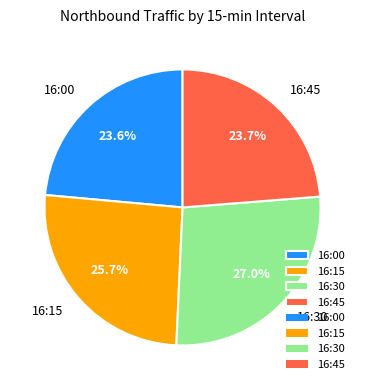

Does 16:15 represent more than half of the total?

No